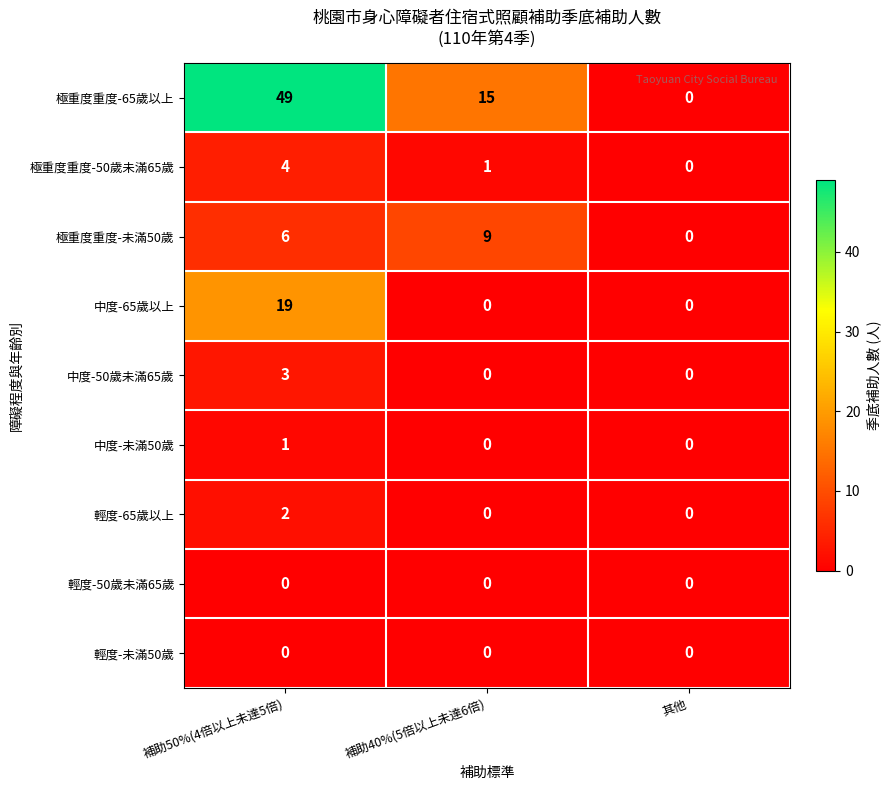

How many values in 中度-未滿50歲 are above zero?

1